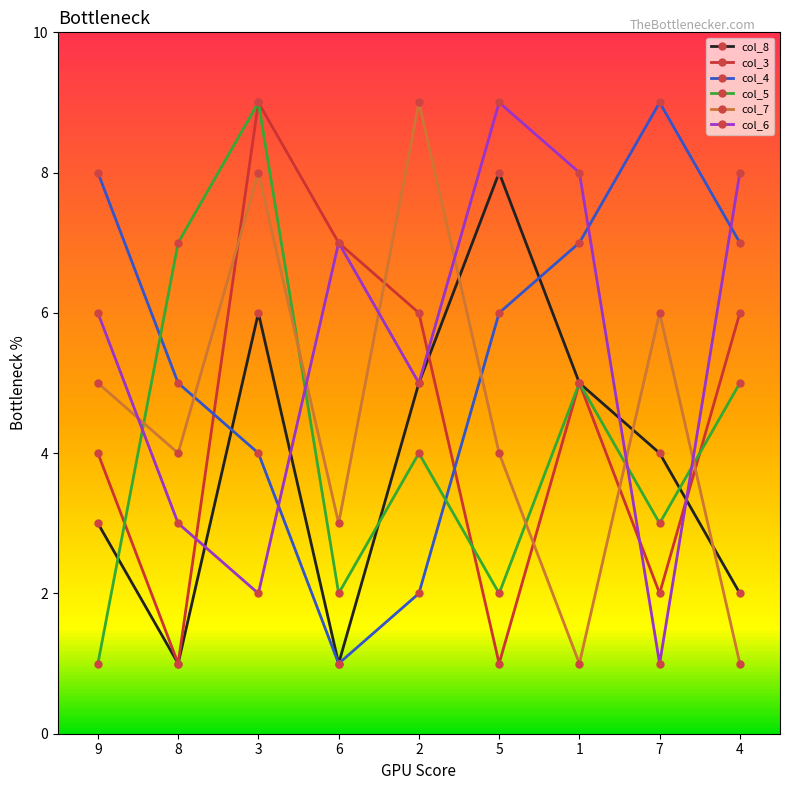

What position from the left is 8?

2